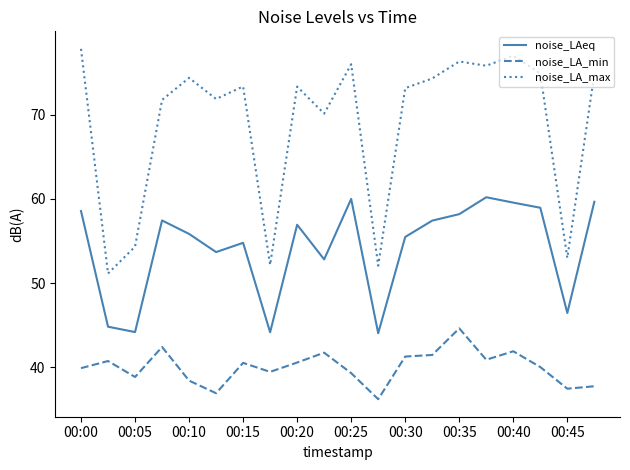

How many series are shown in this chart?

3